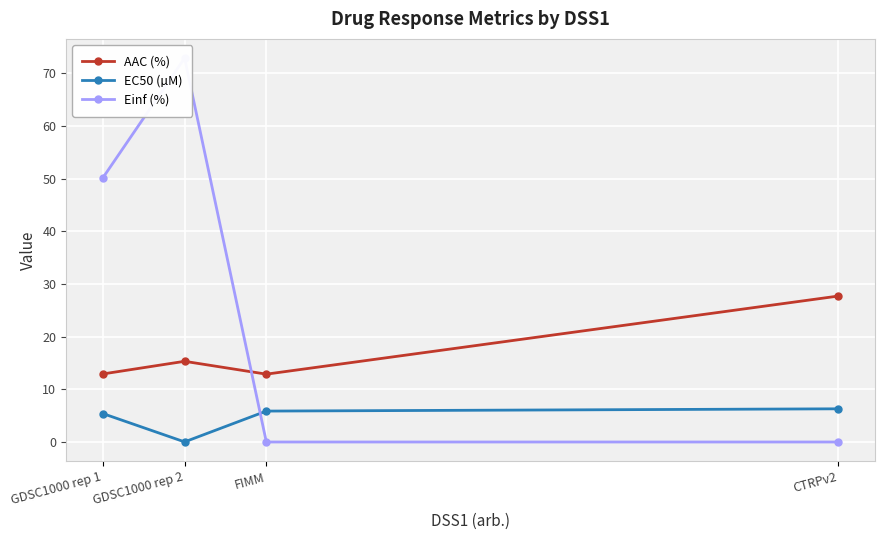

Reading right to left, what are all the values shown in this chart?

AAC (%): CTRPv2=27.7	FIMM=12.9	GDSC1000 rep 2=15.3	GDSC1000 rep 1=12.9
EC50 (µM): CTRPv2=6.3	FIMM=5.9	GDSC1000 rep 2=0.0	GDSC1000 rep 1=5.4
Einf (%): CTRPv2=0.0	FIMM=0.0	GDSC1000 rep 2=72.9	GDSC1000 rep 1=50.1